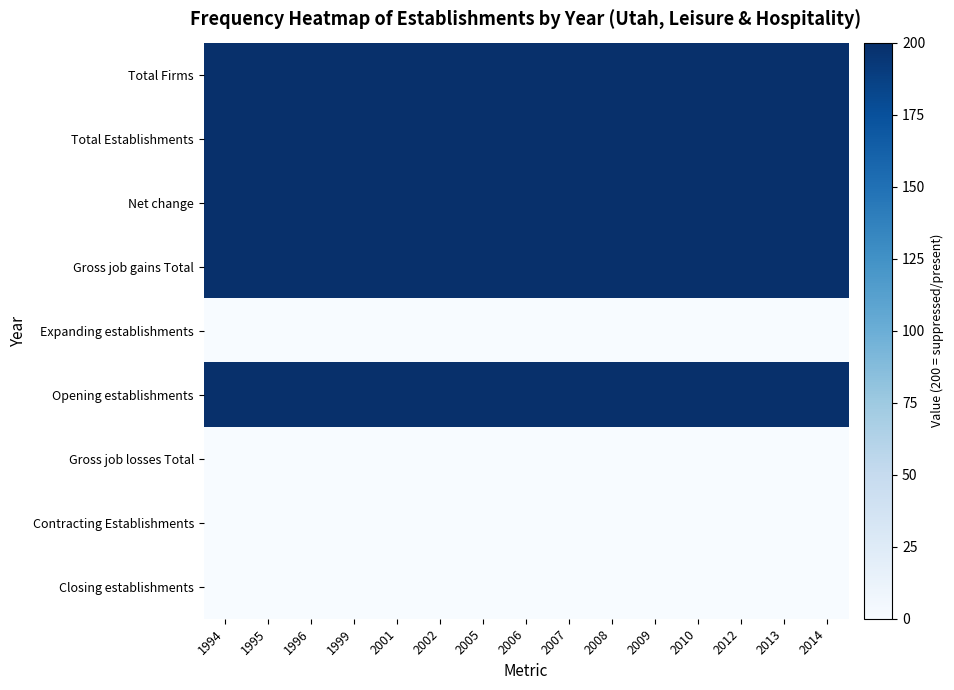

Between 2009 and 1994, which is larger?

2009